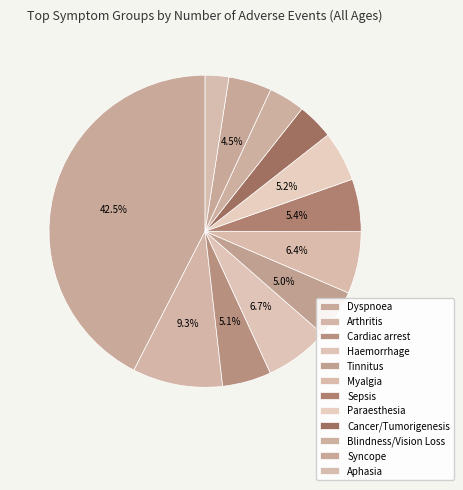

To the nearest percent, what is the combined percentage of Aphasia and Syncope?

7%